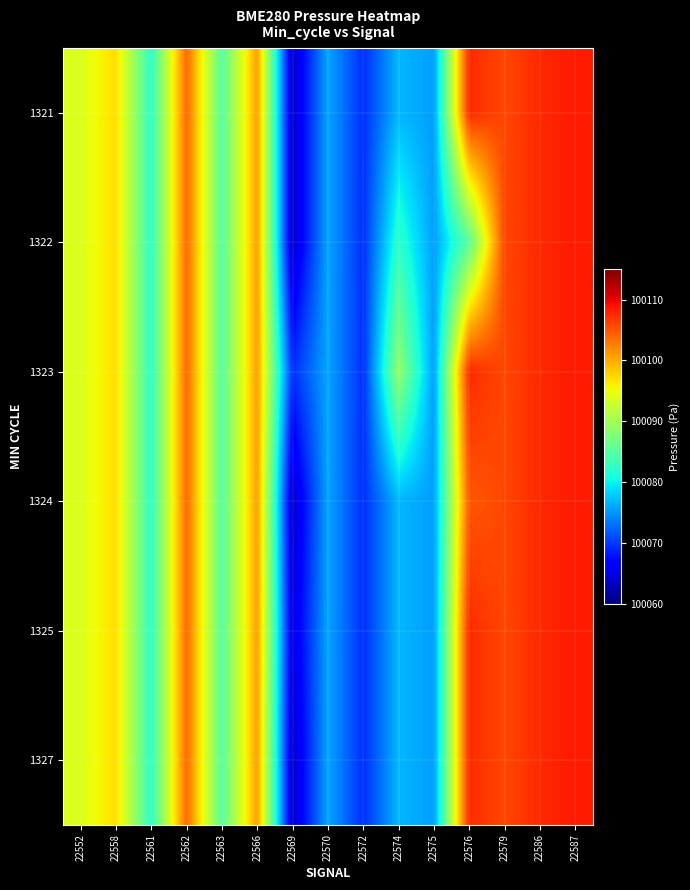

What is the greatest value displayed?

100108.5